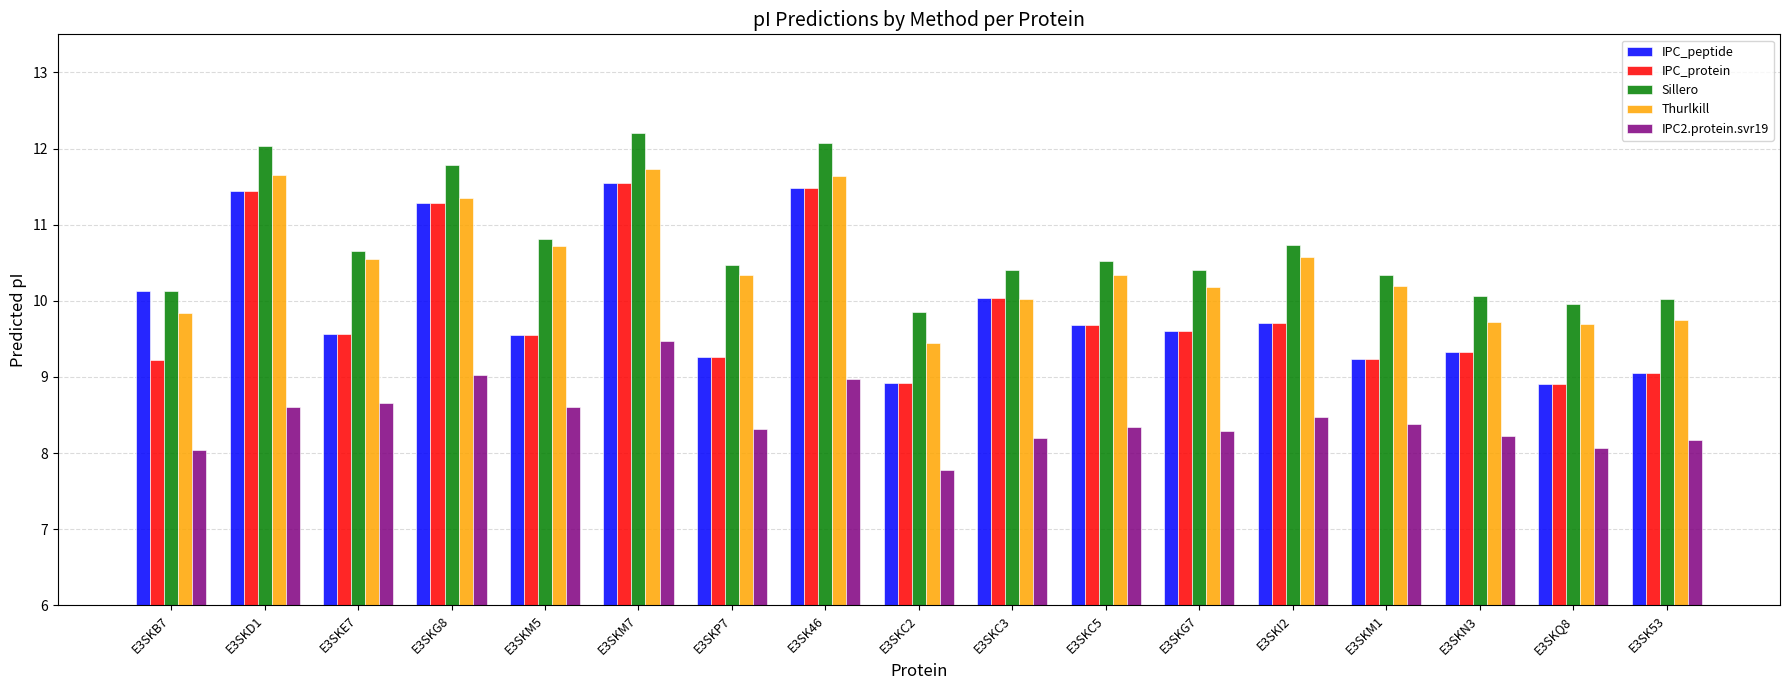

What is the label of the 16th bar from the left?

E3SKQ8